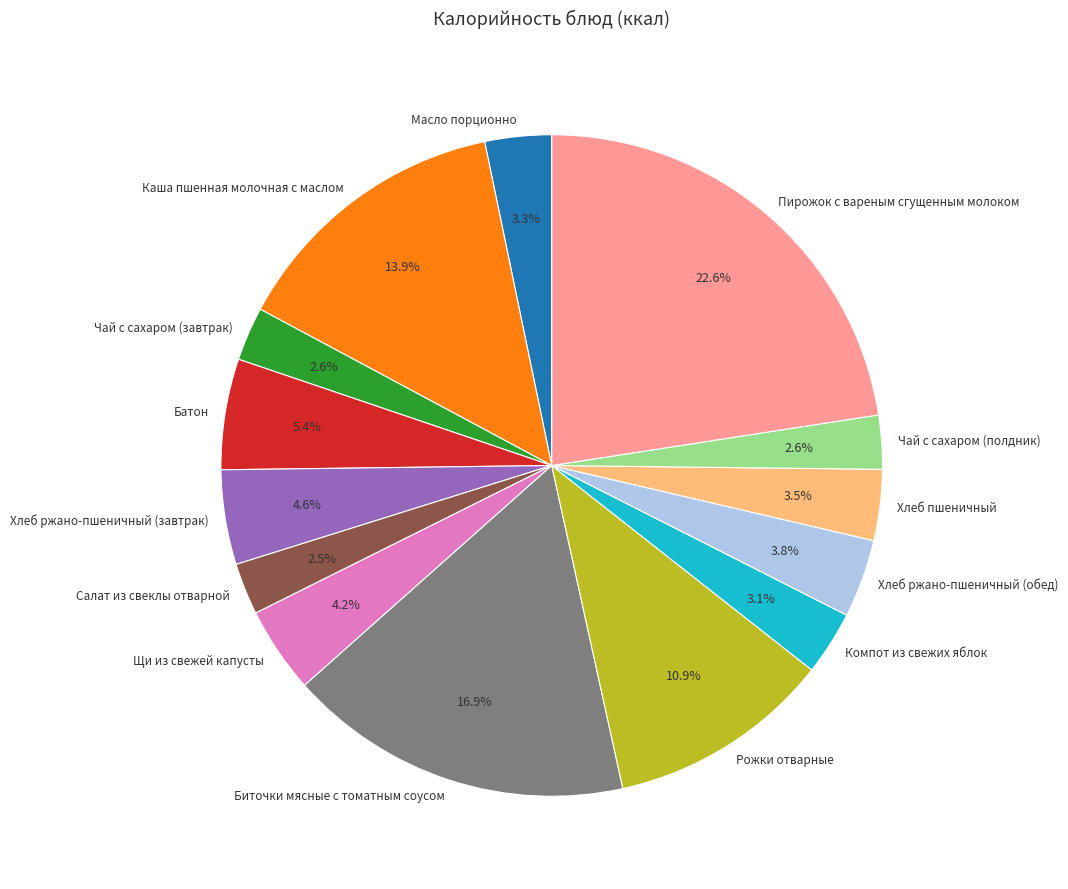

Which slice is the largest?

Пирожок с вареным сгущенным молоком